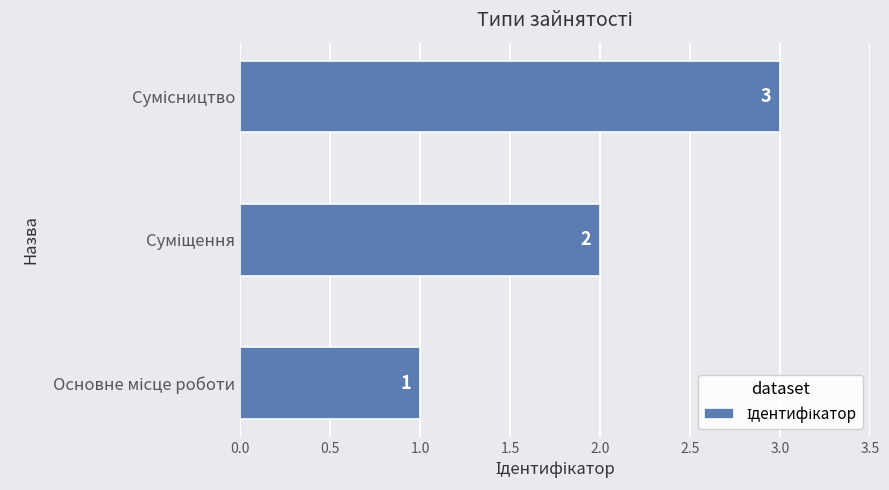

What is the maximum value shown in the chart?

3